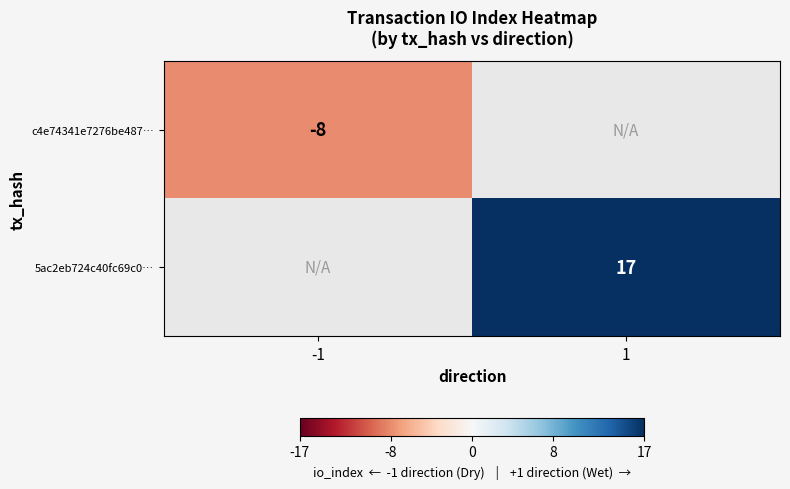

At how many categories does at least one series exceed 6?

1